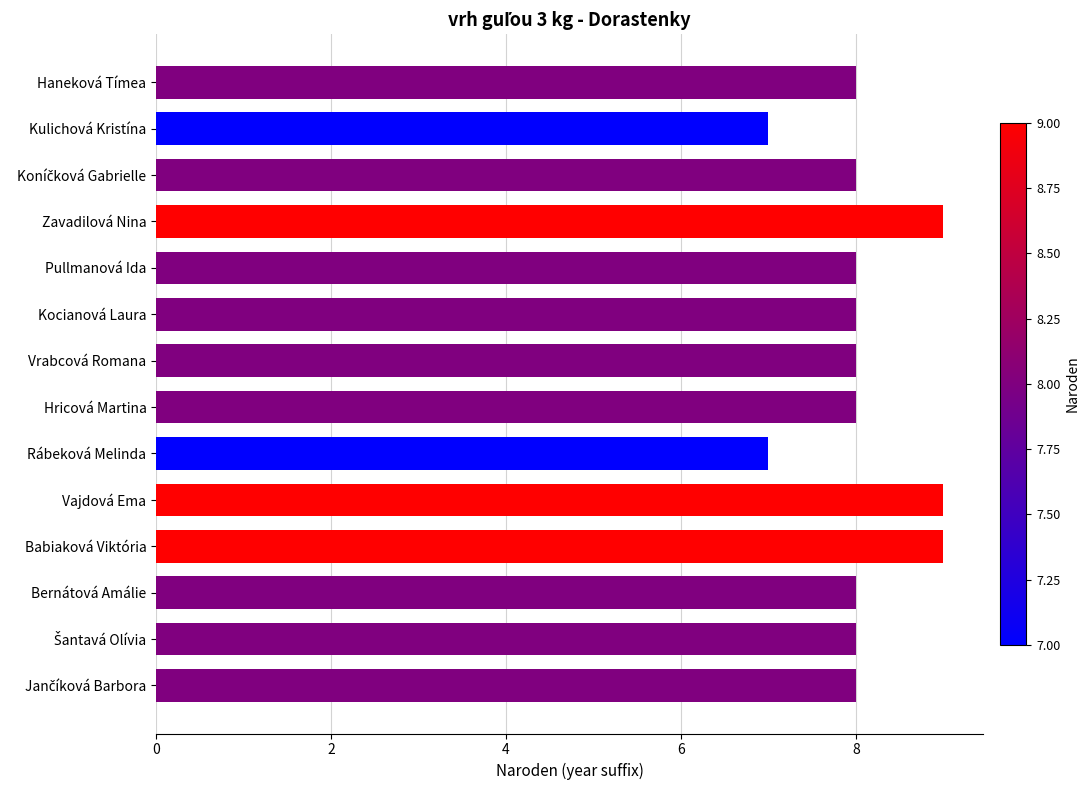

How many bars are there in total?

14